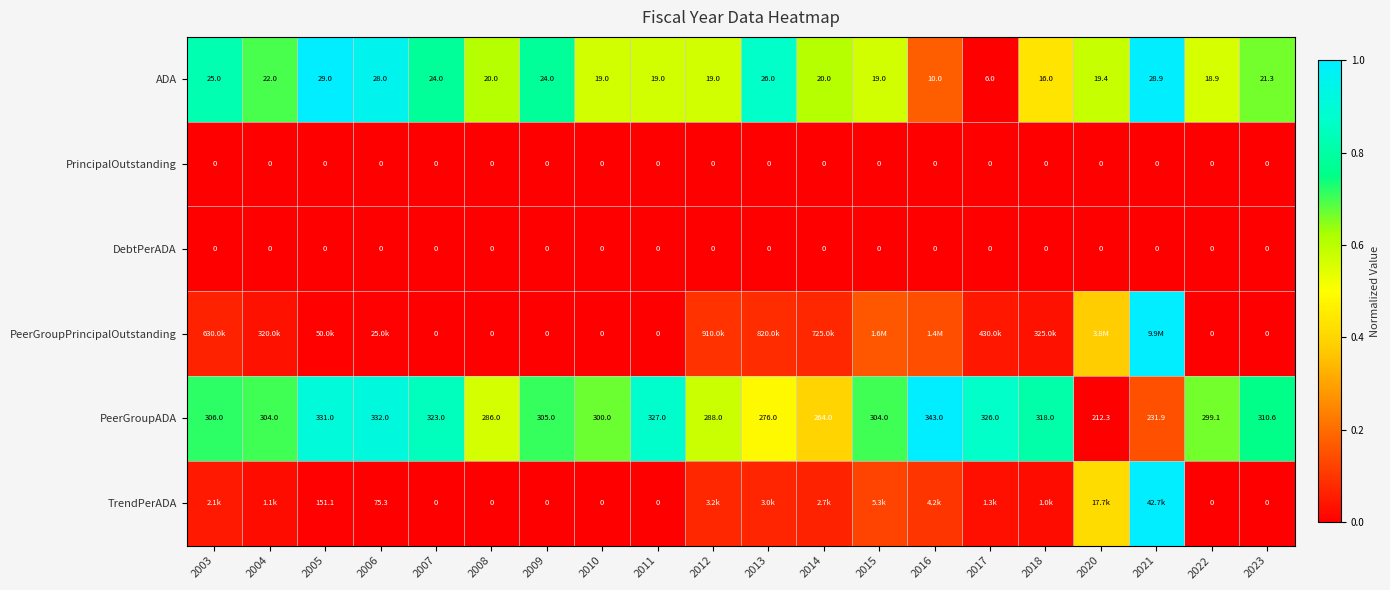

Is the value of PeerGroupADA at 2022 greater than the value of PrincipalOutstanding at 2010?

Yes